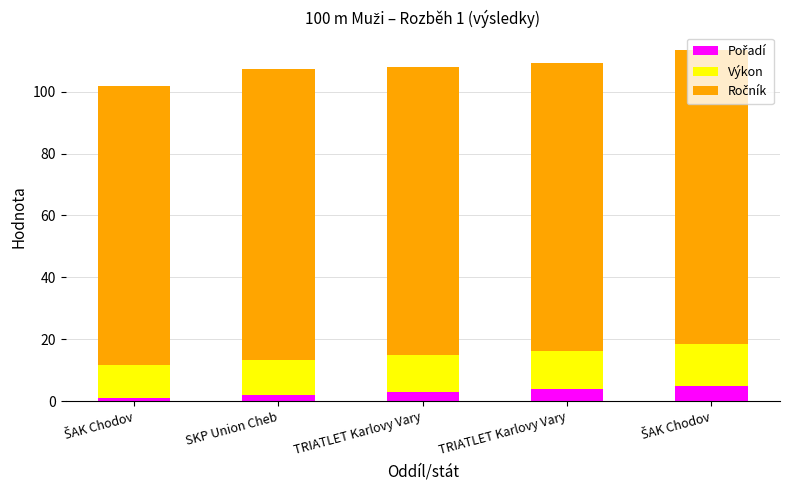

How many categories are shown in the chart?

5